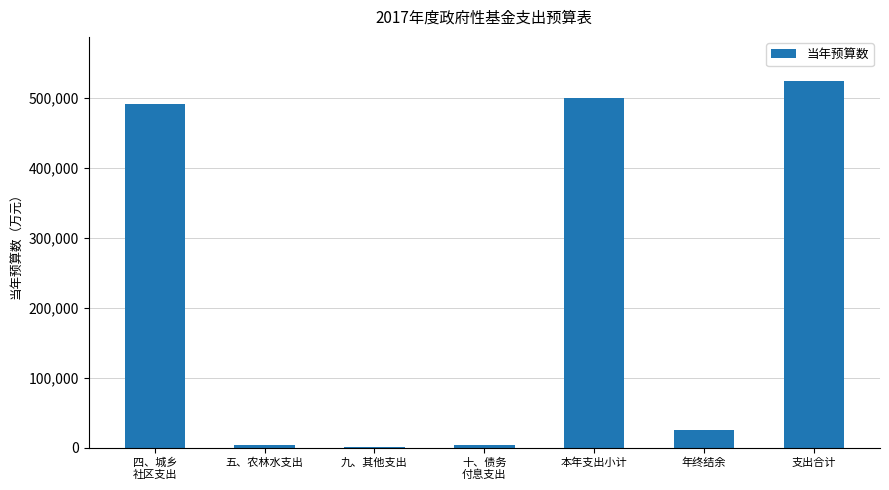

What is the change in value from 九、其他支出 to 年终结余?

+23742